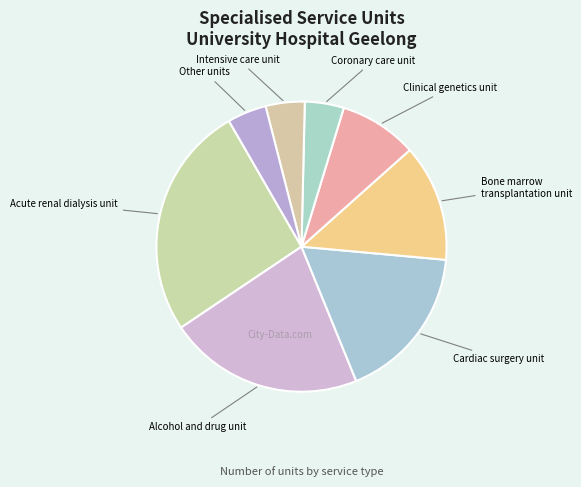

Approximately how many times larger is the value at Coronary care unit compared to Bone marrow transplantation unit?

0.3